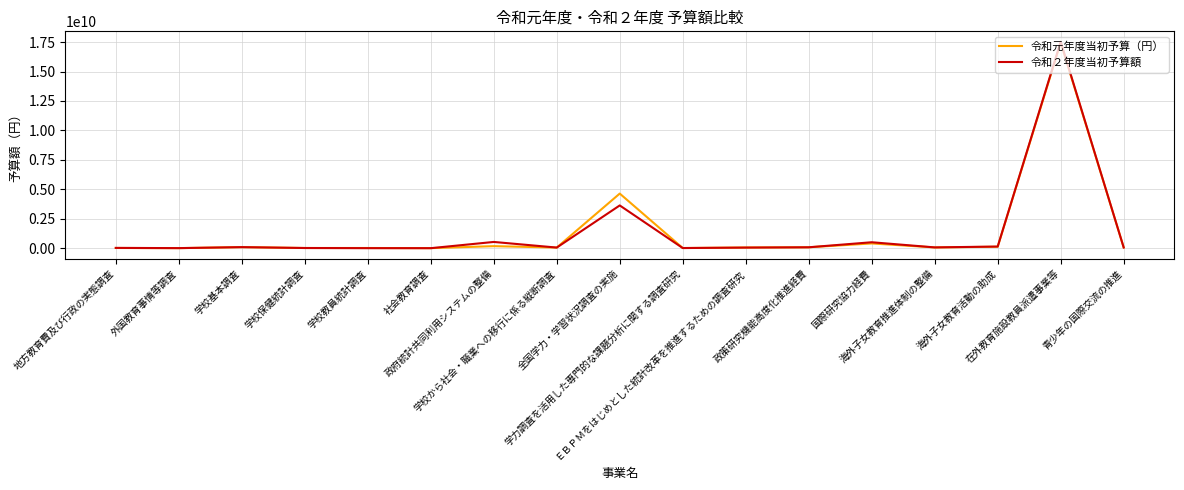

What are all the series names shown in the legend?

令和元年度当初予算（円）, 令和２年度当初予算額